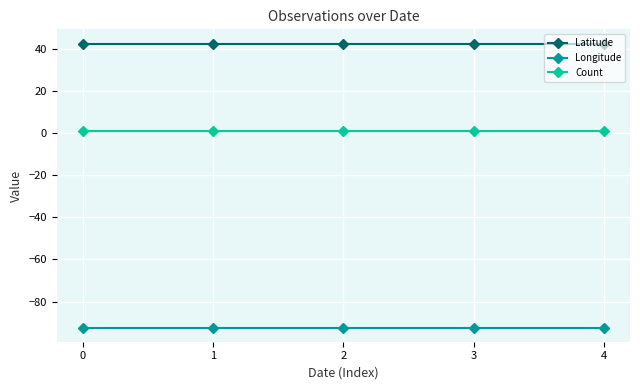

Rank the series by their average value, from lowest to highest.

Longitude, Count, Latitude